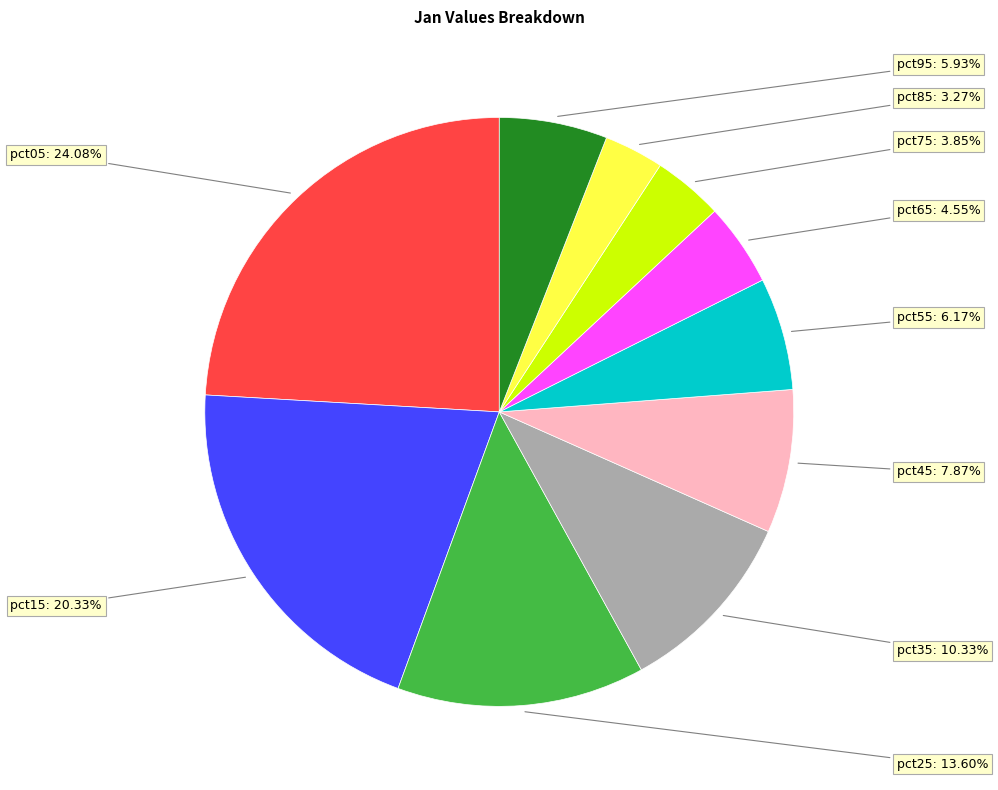

To the nearest percent, what percentage of the pie is pct45?

8%